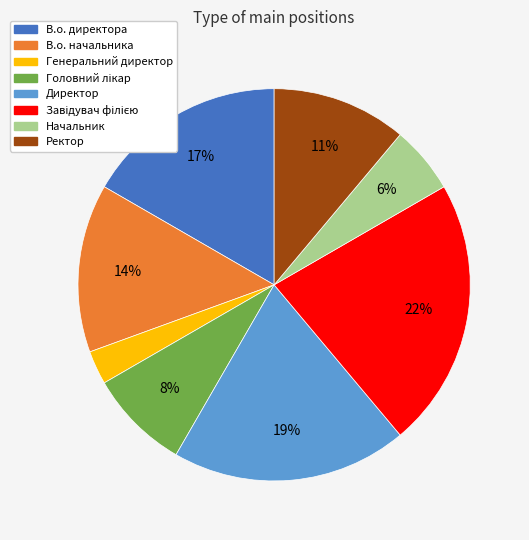

The Ректор slice represents 22% of the pie. True or false?

False